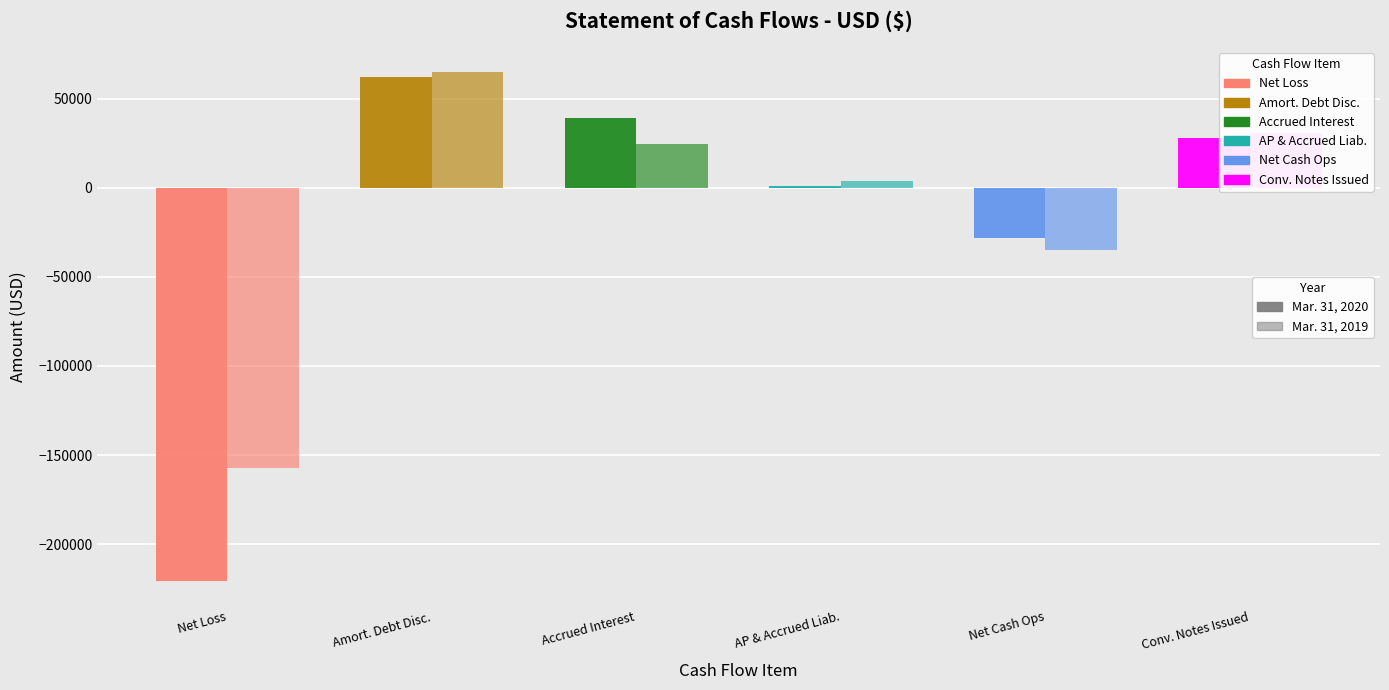

The Accounts payable and accrued liabilities series shows 1101 at Mar. 31, 2019. True or false?

False